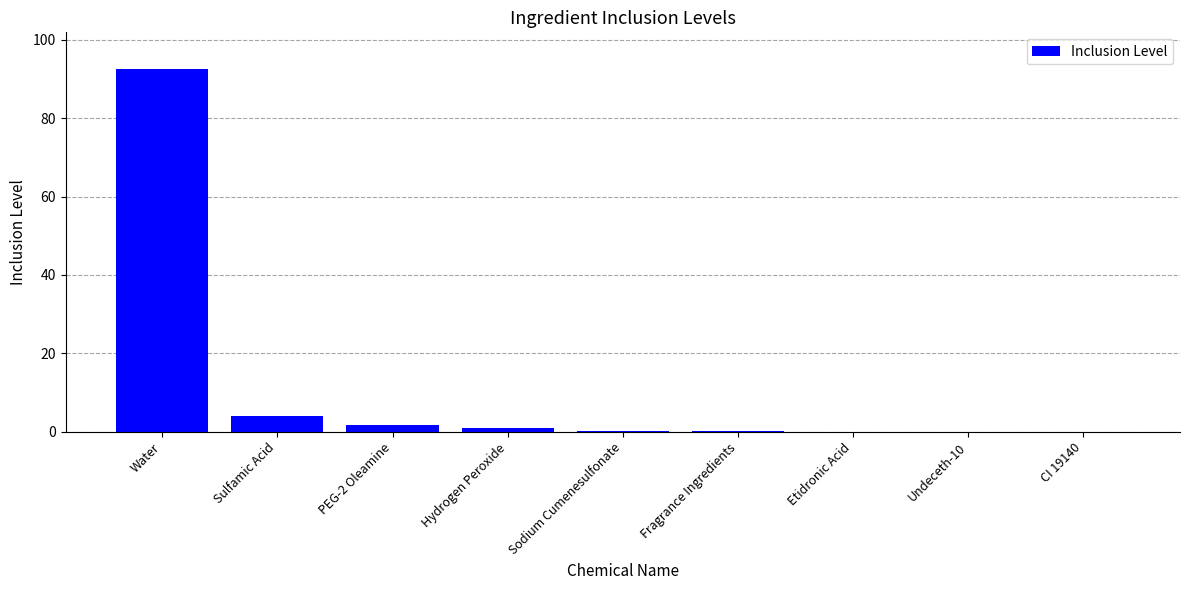

Is it true that the value at Water is 92.7?

True